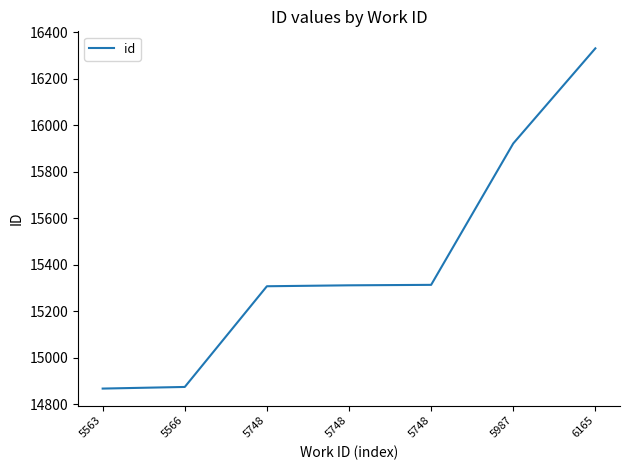

How many distinct data groups are displayed?

1